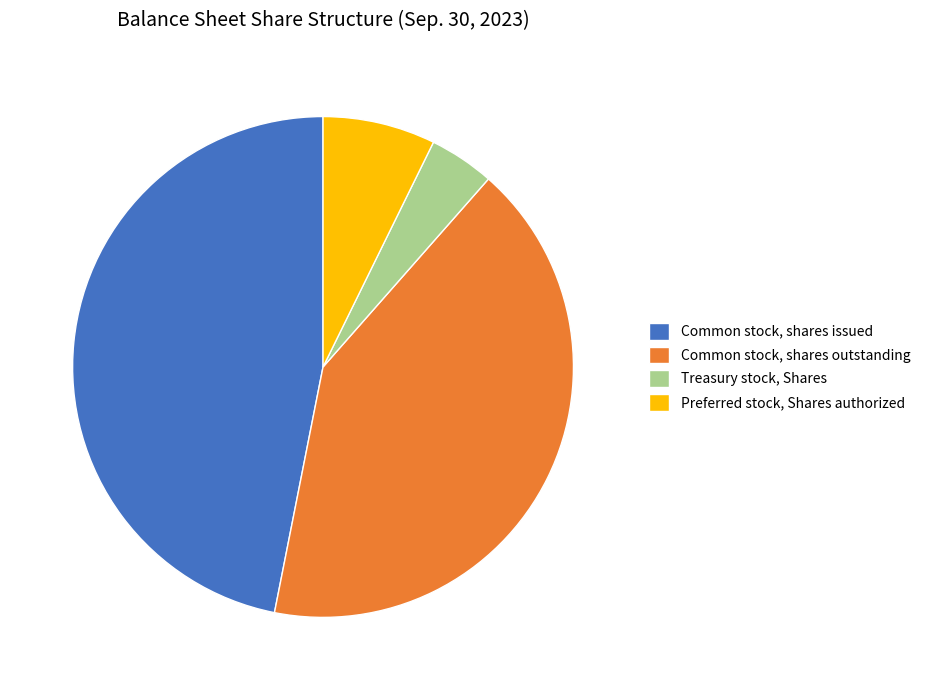

Approximately how many times larger is the value at Common stock, shares issued compared to Common stock, shares outstanding?

1.1